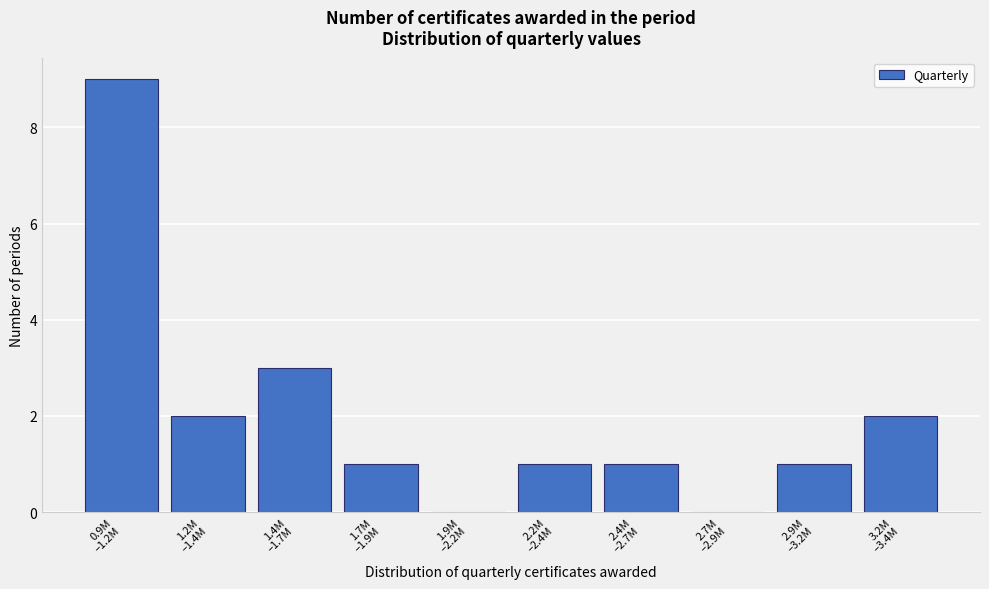

What is the greatest value displayed?

9